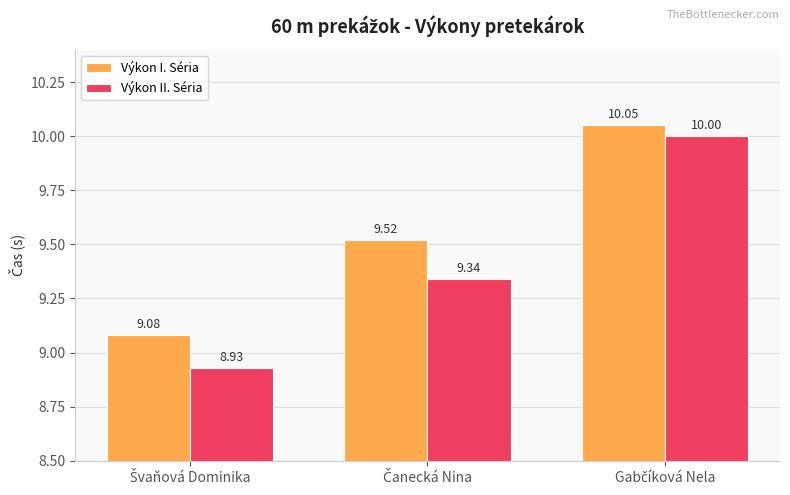

Which series has the largest range (max minus min)?

Výkon II. Séria